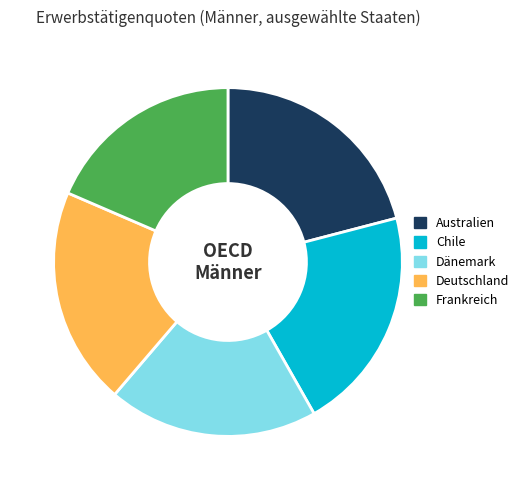

Combined, do Australien and Deutschland account for over 50%?

No